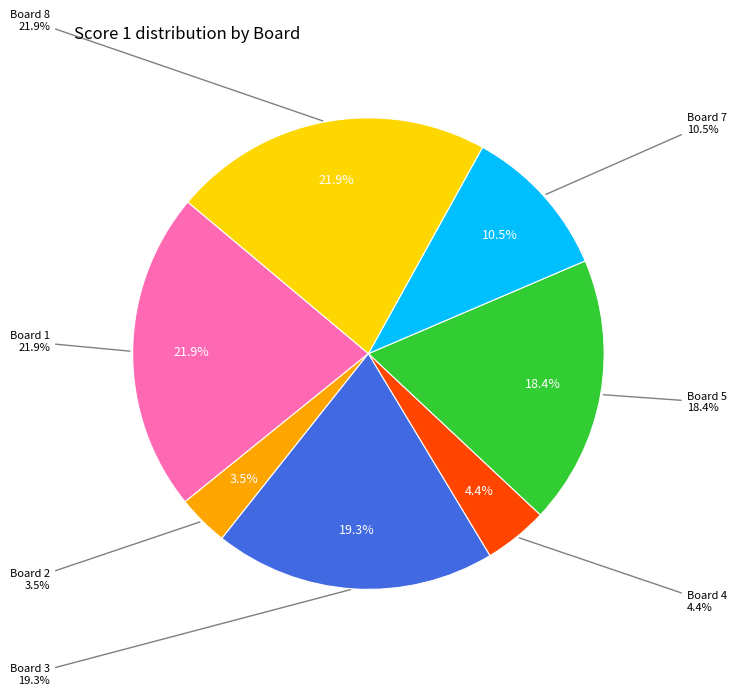

Does Board 4 account for over 50% of the chart?

No